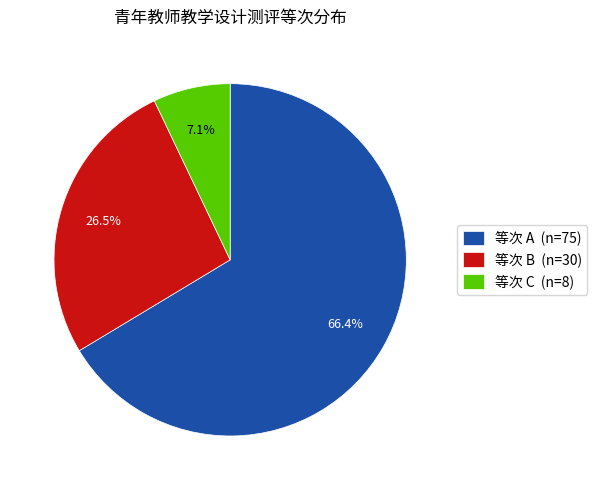

What percentage do 等次 B (n=30) and 等次 A (n=75) together represent?

92.9%